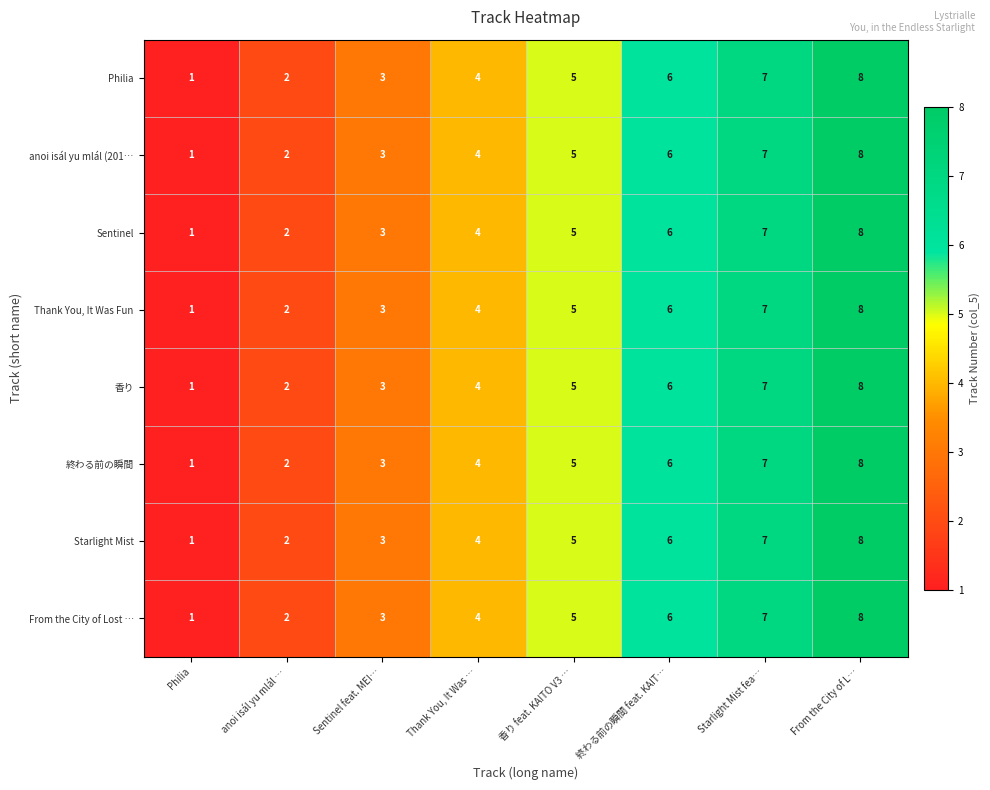

At which category does the chart reach its minimum across all series?

Philia